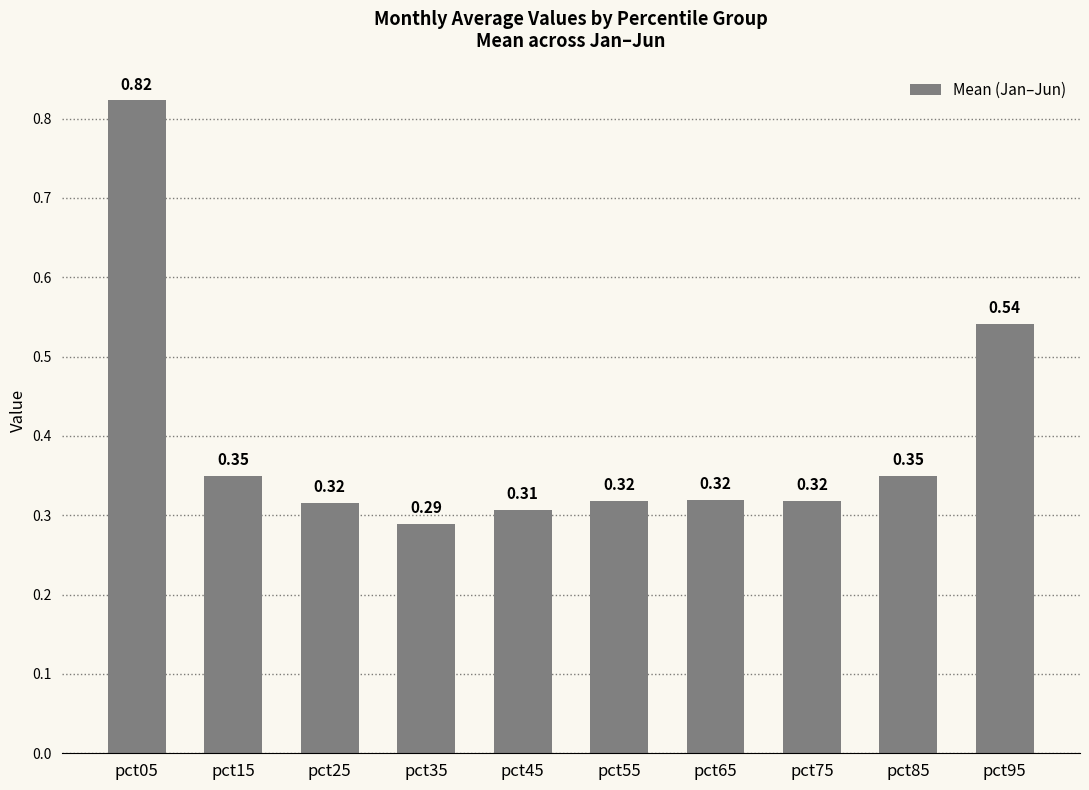

What is the sum of all values?

3.9